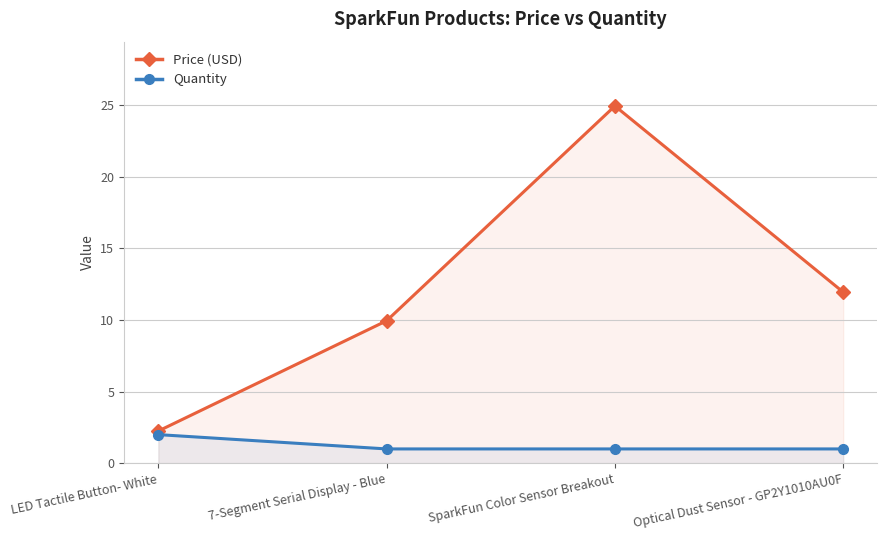

Reading left to right, transcribe all the data shown in this chart.

Price (USD): LED Tactile Button- White=2.2	7-Segment Serial Display - Blue=9.9	SparkFun Color Sensor Breakout=24.9	Optical Dust Sensor - GP2Y1010AU0F=11.9
Quantity: LED Tactile Button- White=2.0	7-Segment Serial Display - Blue=1.0	SparkFun Color Sensor Breakout=1.0	Optical Dust Sensor - GP2Y1010AU0F=1.0